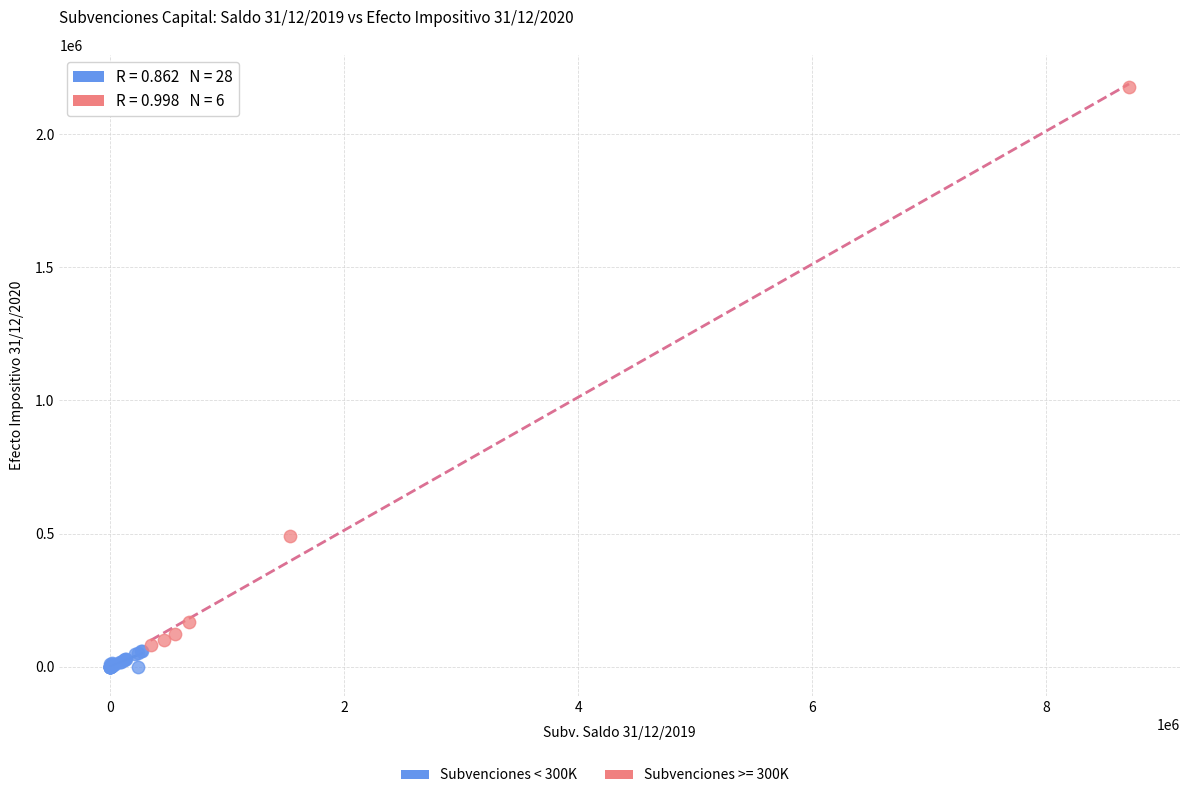

Which series reaches the maximum Y coordinate?

Subvenciones >= 300K